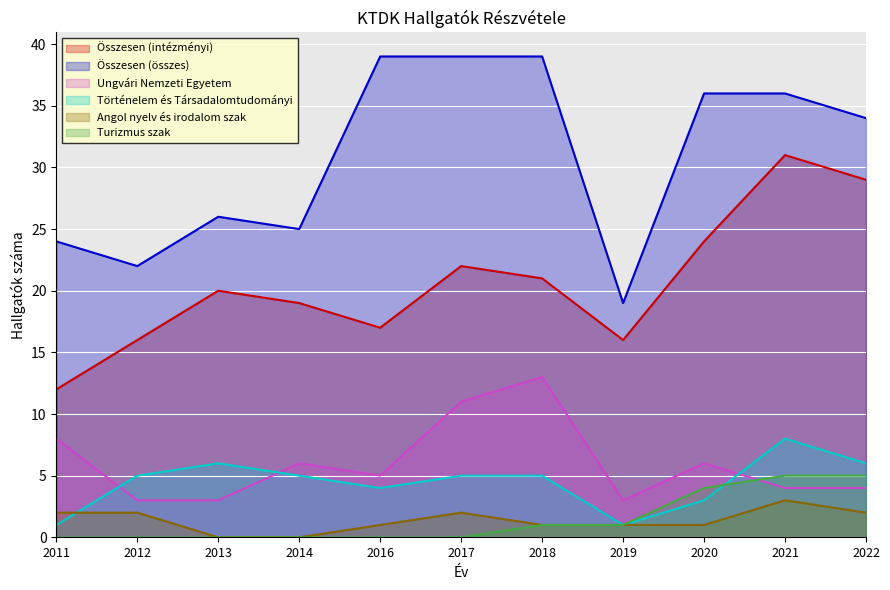

What is the sum of all Összesen (összes) values?

339